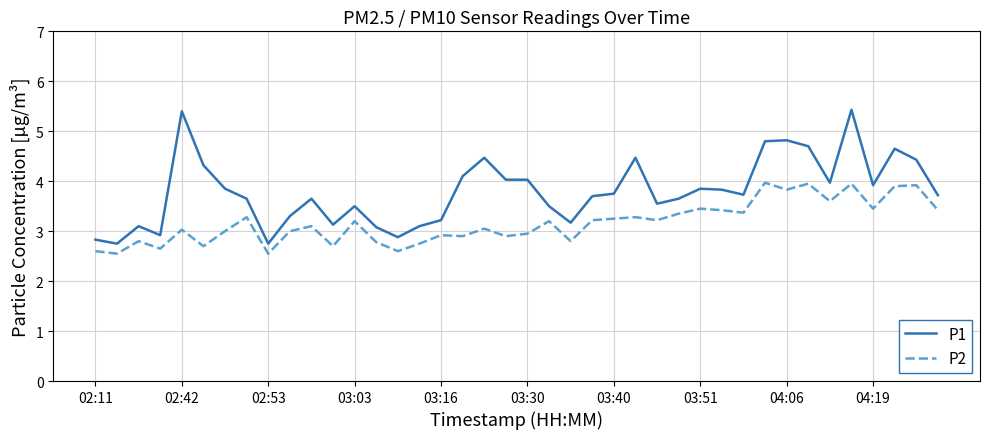

True or false: P2 and P1 cross at least once.

False